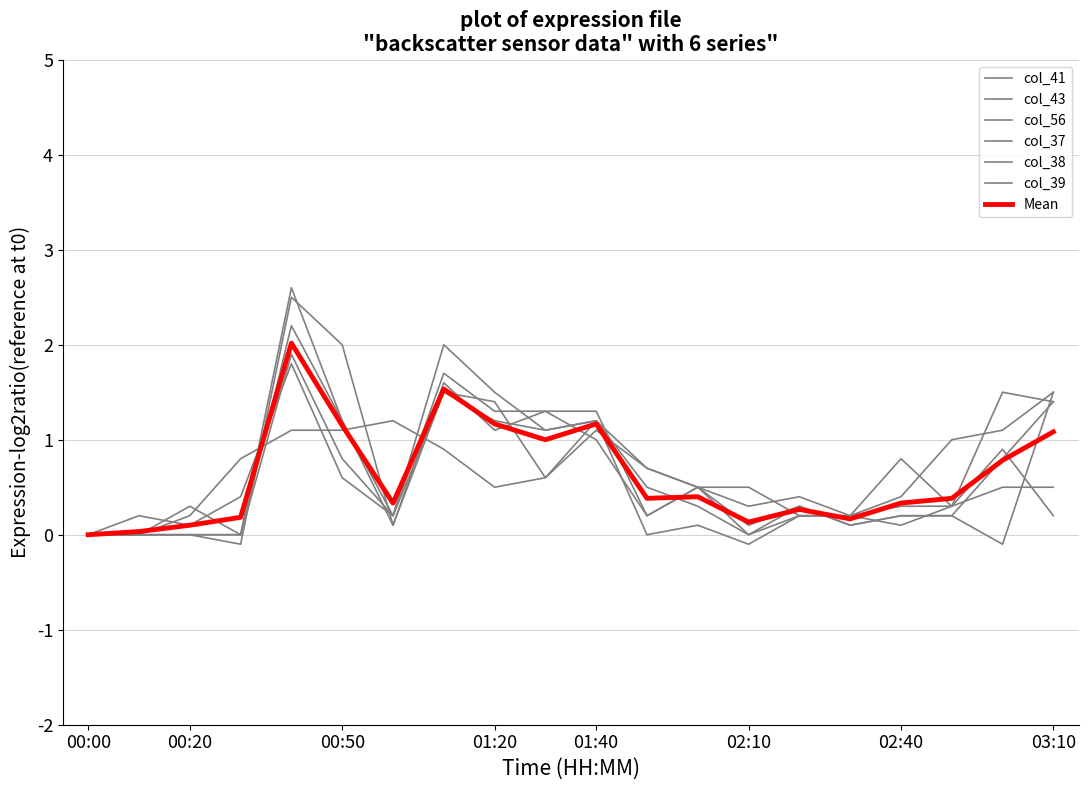

How many lines are shown in the chart?

7